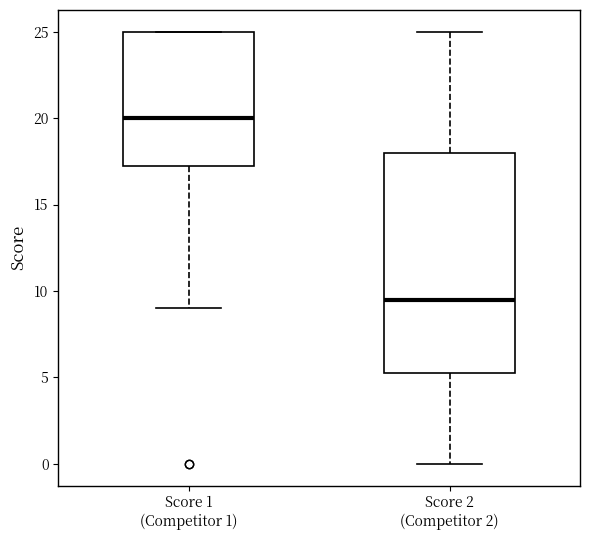

Comparing the boxes themselves (not the whiskers), which one is the tallest?

Score 2 (Competitor 2)